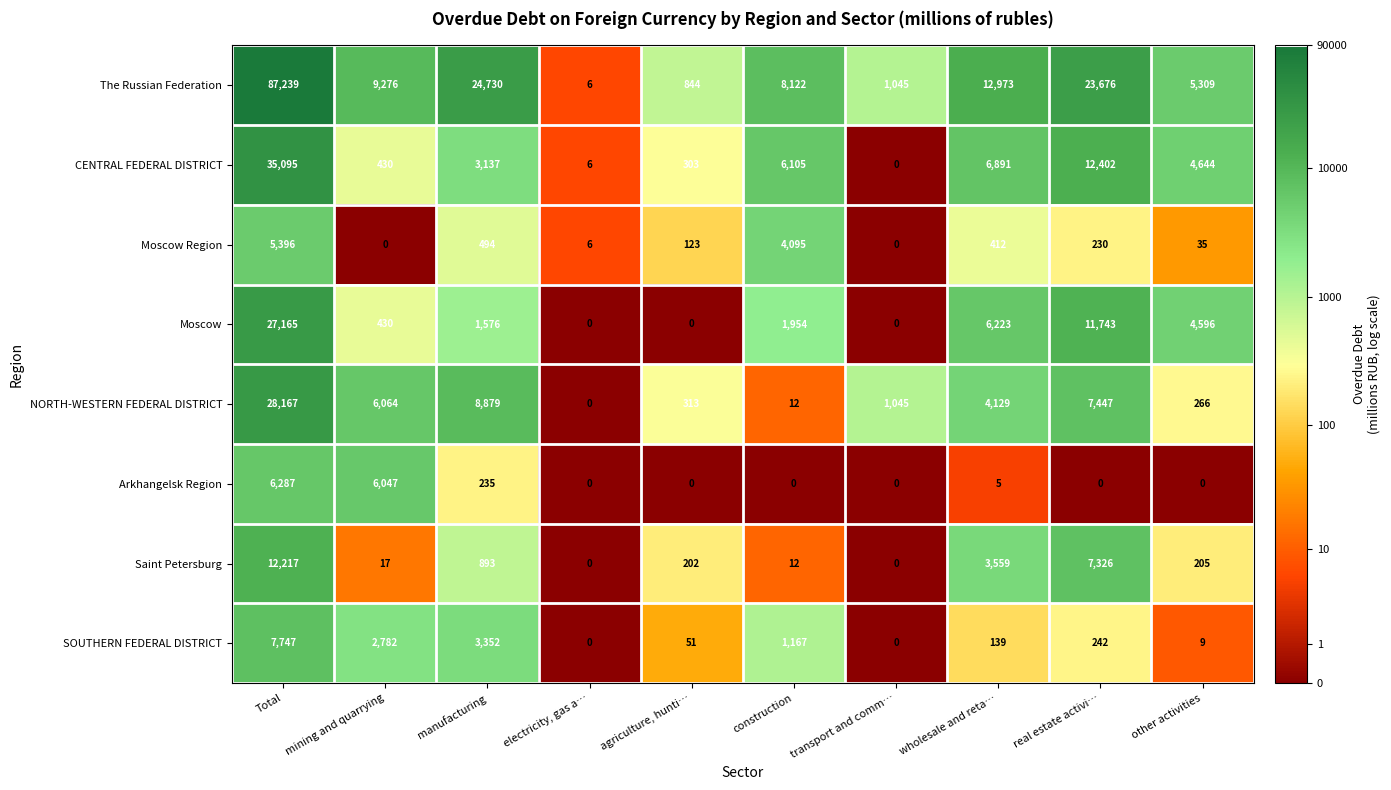

Where does the Moscow Region series first go above 230?

Total